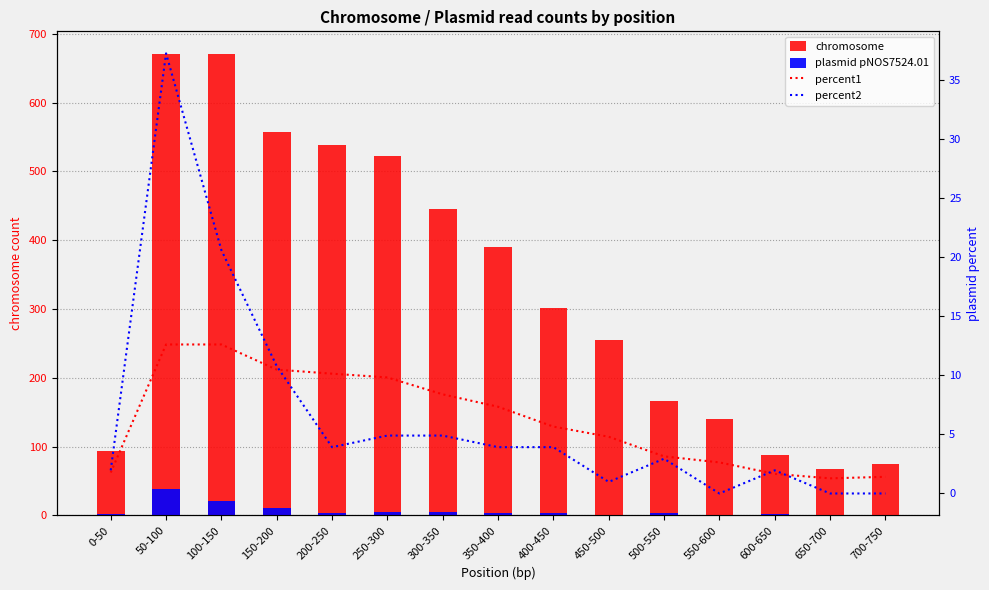

Reading right to left, transcribe all the data shown in this chart.

chromosome: 700-750=75.0	650-700=68.0	600-650=88.0	550-600=140.0	500-550=167.0	450-500=255.0	400-450=301.0	350-400=390.0	300-350=446.0	250-300=522.0	200-250=539.0	150-200=557.0	100-150=670.0	50-100=670.0	0-50=94.0
plasmid pNOS7524.01: 700-750=0.0	650-700=0.0	600-650=2.0	550-600=0.0	500-550=3.0	450-500=1.0	400-450=4.0	350-400=4.0	300-350=5.0	250-300=5.0	200-250=4.0	150-200=11.0	100-150=21.0	50-100=38.0	0-50=2.0
percent1: 700-750=1.4	650-700=1.3	600-650=1.7	550-600=2.6	500-550=3.1	450-500=4.8	400-450=5.7	350-400=7.3	300-350=8.4	250-300=9.8	200-250=10.1	150-200=10.5	100-150=12.6	50-100=12.6	0-50=1.8
percent2: 700-750=0.0	650-700=0.0	600-650=2.0	550-600=0.0	500-550=2.9	450-500=1.0	400-450=3.9	350-400=3.9	300-350=4.9	250-300=4.9	200-250=3.9	150-200=10.8	100-150=20.6	50-100=37.2	0-50=2.0